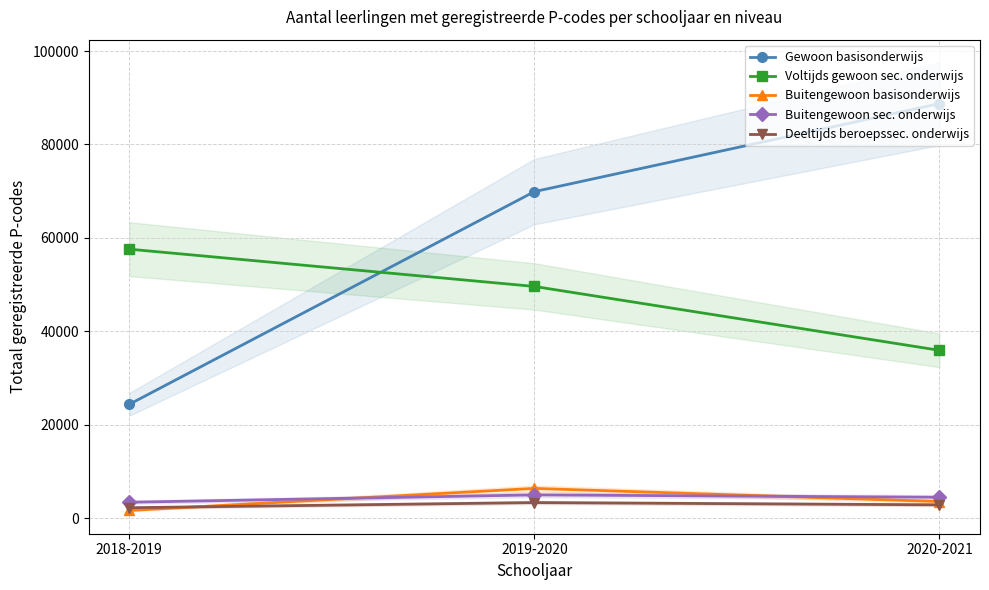

Where does the Deeltijds beroepssec. onderwijs series first go above 2914?

2019-2020